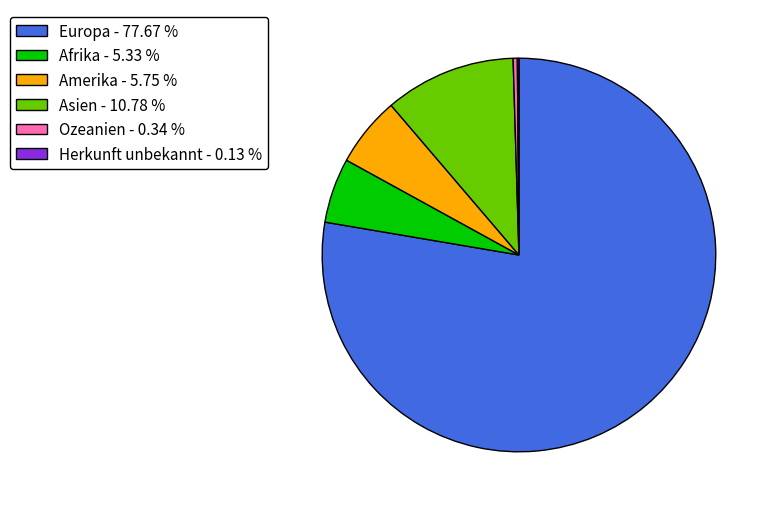

Combined, do Amerika - 5.75 % and Ozeanien - 0.34 % account for over 50%?

No